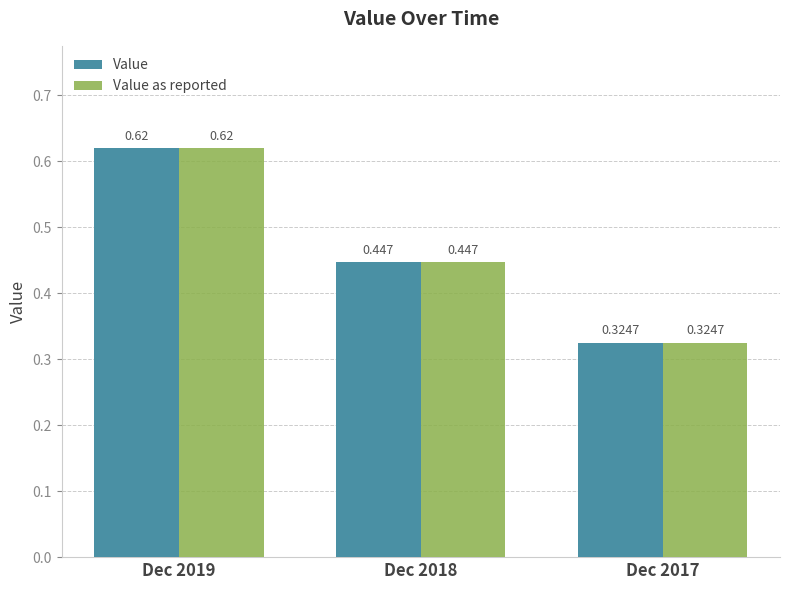

Rank the categories by Value as reported value from lowest to highest.

Dec 2017, Dec 2018, Dec 2019